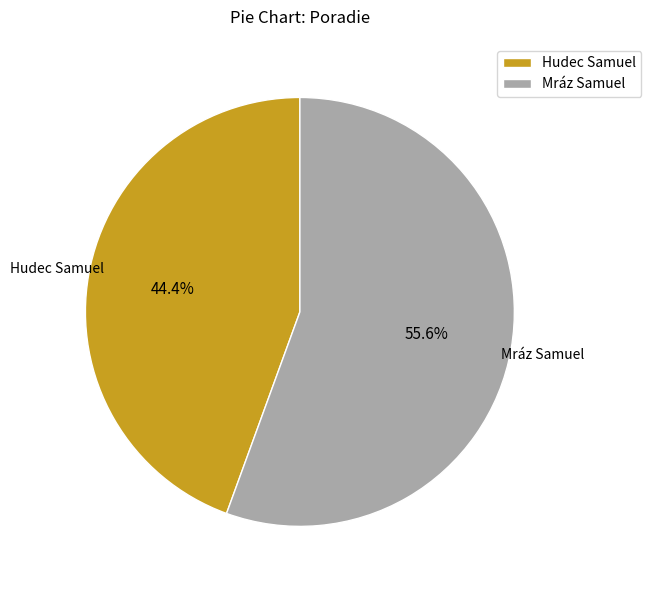

Approximately how many times larger is the value at Hudec Samuel compared to Mráz Samuel?

0.8